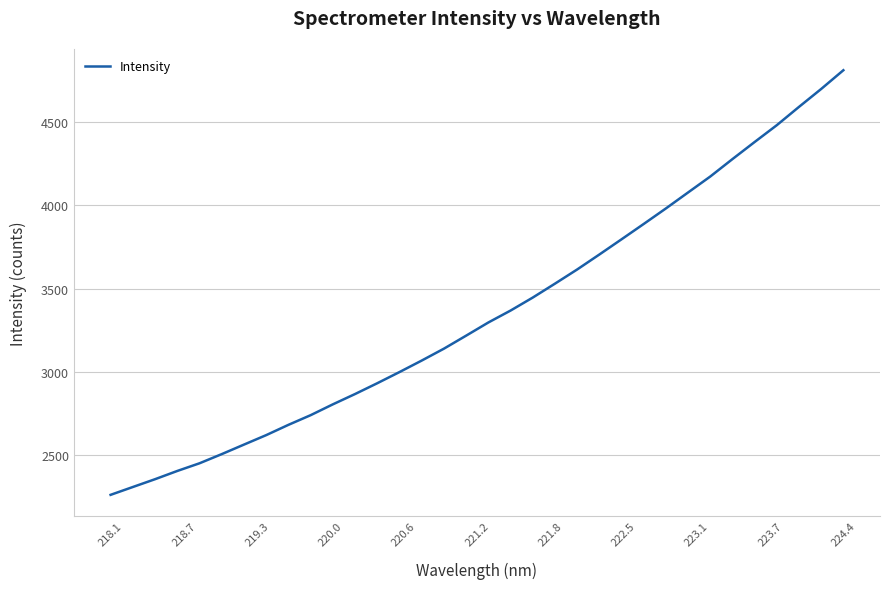

What is the maximum value shown in the chart?

4812.2